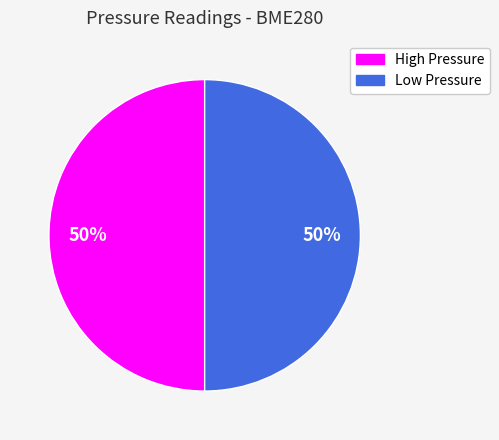

To the nearest percent, what is the average slice percentage?

50%